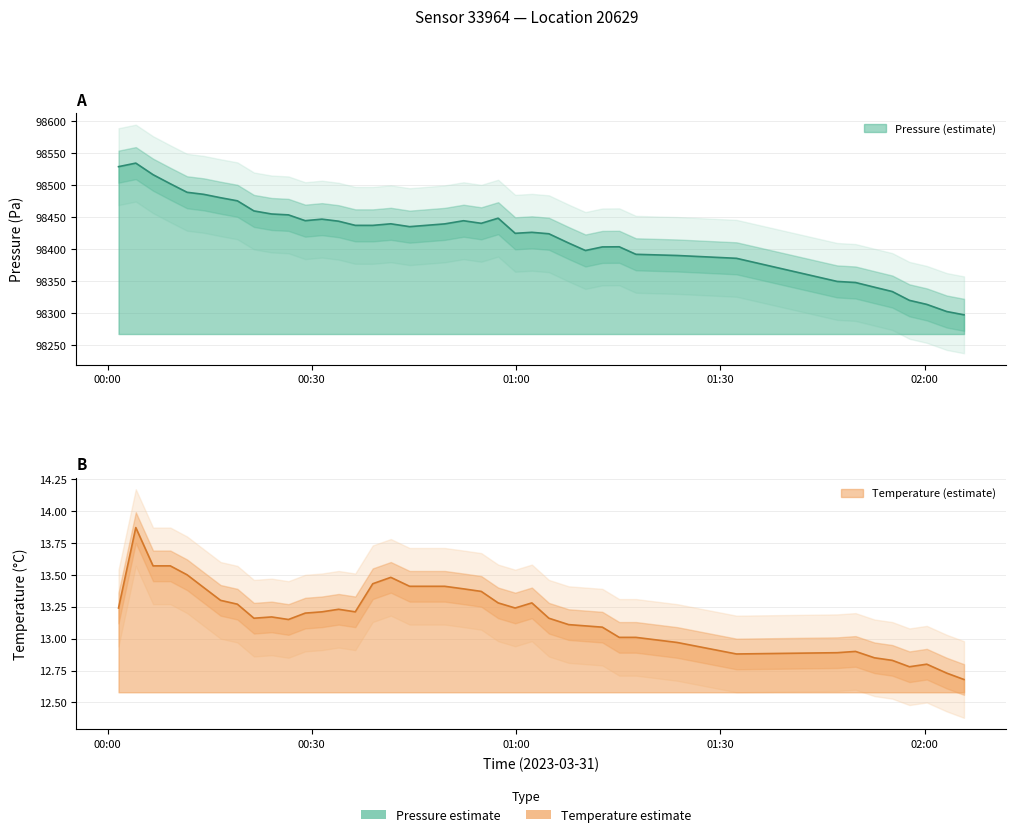

The value of temperature at 14 is 21.1. True or false?

False